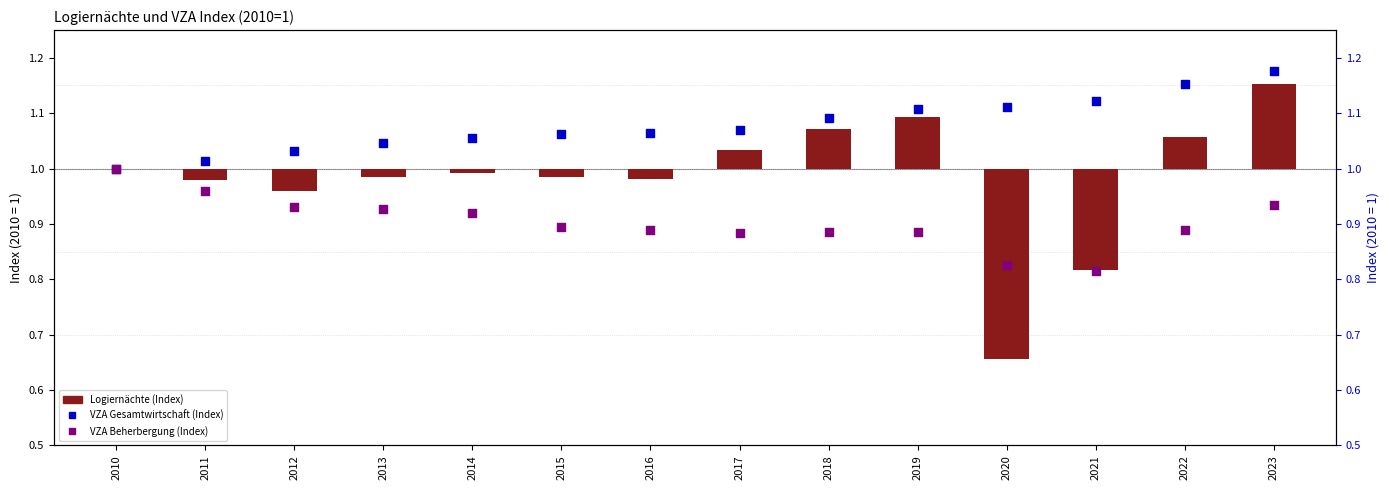

What are all the series names shown in the legend?

Logiernächte (Index), VZA Gesamtwirtschaft (Index), VZA Beherbergung (Index)